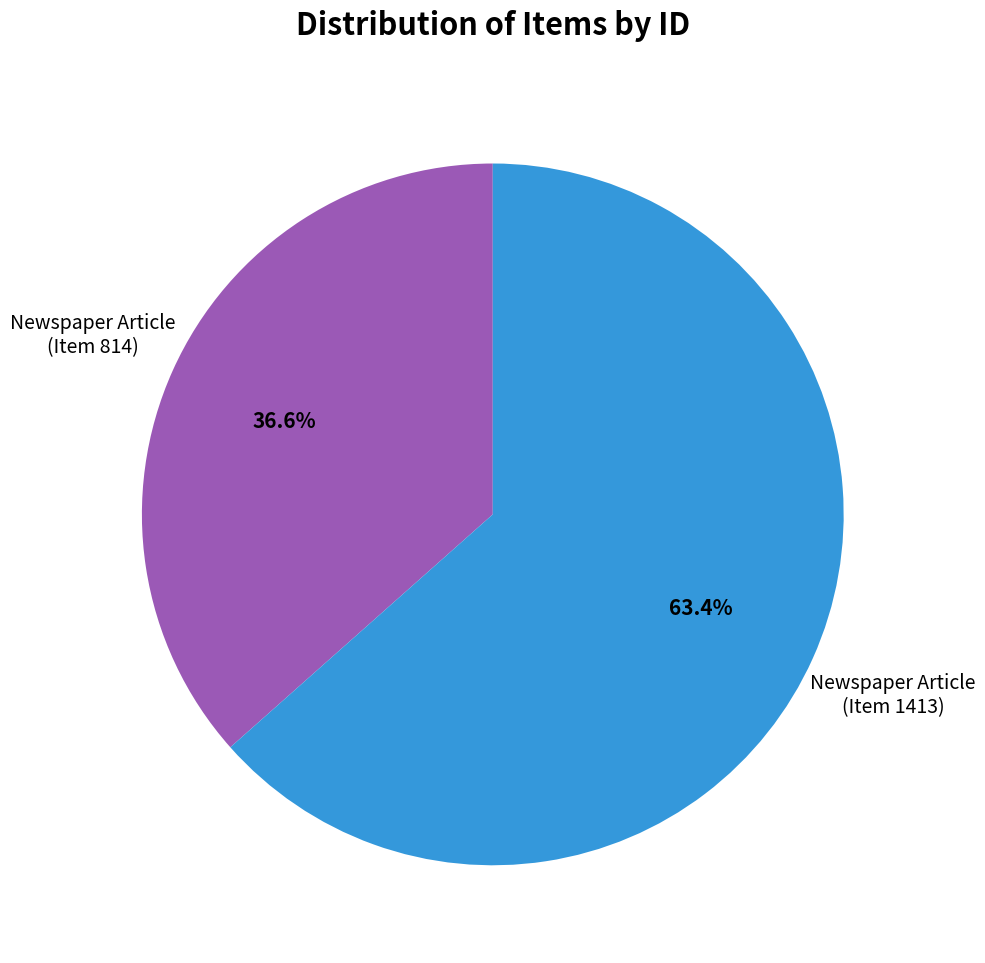

Does any single category account for the majority?

Yes